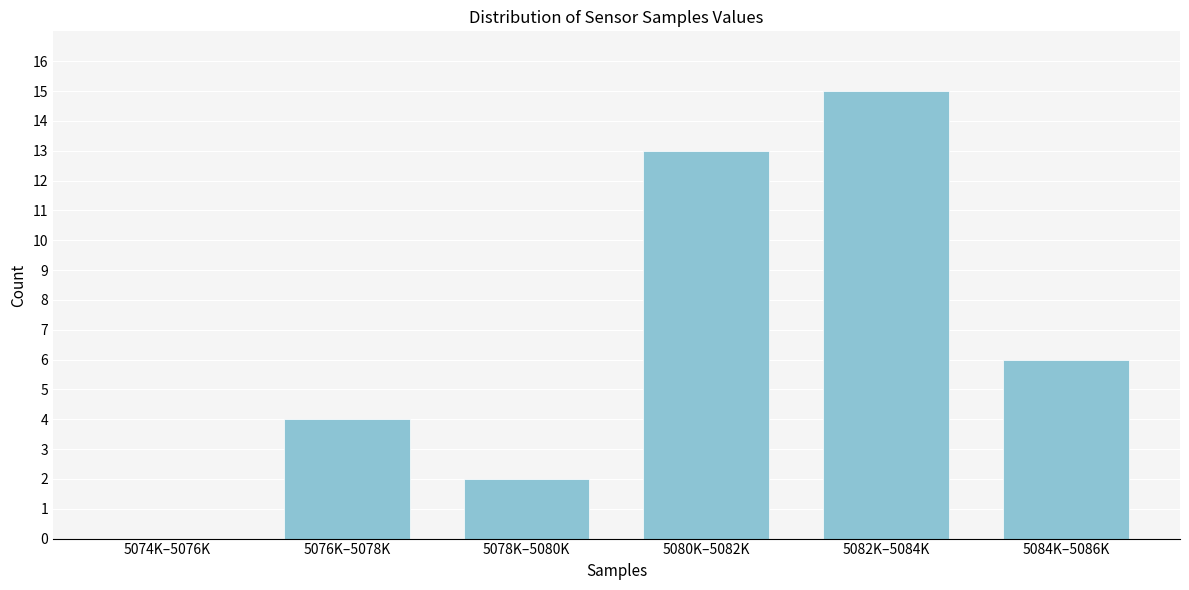

Reading right to left, list all the values displayed in this chart.

5084K–5086K=6	5082K–5084K=15	5080K–5082K=13	5078K–5080K=2	5076K–5078K=4	5074K–5076K=0